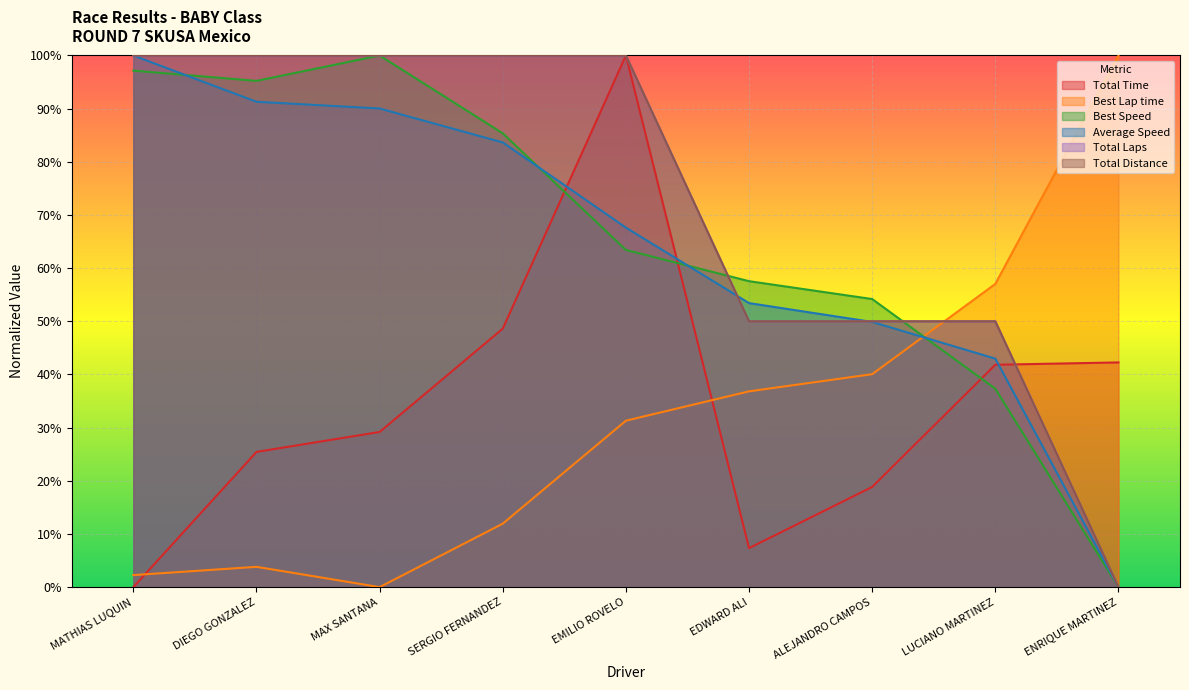

Reading left to right, transcribe all the data shown in this chart.

Total Time: MATHIAS LUQUIN=0.0	DIEGO GONZALEZ=0.3	MAX SANTANA=0.3	SERGIO FERNANDEZ=0.5	EMILIO ROVELO=1.0	EDWARD ALI=0.1	ALEJANDRO CAMPOS=0.2	LUCIANO MARTINEZ=0.4	ENRIQUE MARTINEZ=0.4
Best Lap time: MATHIAS LUQUIN=0.0	DIEGO GONZALEZ=0.0	MAX SANTANA=0.0	SERGIO FERNANDEZ=0.1	EMILIO ROVELO=0.3	EDWARD ALI=0.4	ALEJANDRO CAMPOS=0.4	LUCIANO MARTINEZ=0.6	ENRIQUE MARTINEZ=1.0
Best Speed: MATHIAS LUQUIN=1.0	DIEGO GONZALEZ=1.0	MAX SANTANA=1.0	SERGIO FERNANDEZ=0.9	EMILIO ROVELO=0.6	EDWARD ALI=0.6	ALEJANDRO CAMPOS=0.5	LUCIANO MARTINEZ=0.4	ENRIQUE MARTINEZ=0.0
Average Speed: MATHIAS LUQUIN=1.0	DIEGO GONZALEZ=0.9	MAX SANTANA=0.9	SERGIO FERNANDEZ=0.8	EMILIO ROVELO=0.7	EDWARD ALI=0.5	ALEJANDRO CAMPOS=0.5	LUCIANO MARTINEZ=0.4	ENRIQUE MARTINEZ=0.0
Total Laps: MATHIAS LUQUIN=1.0	DIEGO GONZALEZ=1.0	MAX SANTANA=1.0	SERGIO FERNANDEZ=1.0	EMILIO ROVELO=1.0	EDWARD ALI=0.5	ALEJANDRO CAMPOS=0.5	LUCIANO MARTINEZ=0.5	ENRIQUE MARTINEZ=0.0
Total Distance: MATHIAS LUQUIN=1.0	DIEGO GONZALEZ=1.0	MAX SANTANA=1.0	SERGIO FERNANDEZ=1.0	EMILIO ROVELO=1.0	EDWARD ALI=0.5	ALEJANDRO CAMPOS=0.5	LUCIANO MARTINEZ=0.5	ENRIQUE MARTINEZ=0.0